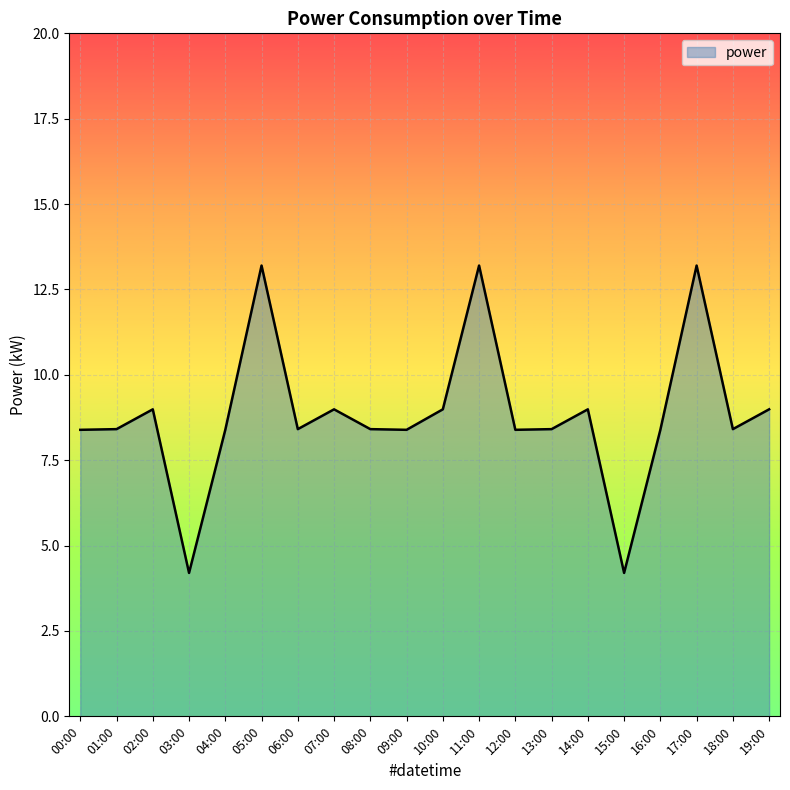

Approximately how many times larger is the value at 01:00 compared to 08:00?

1.0